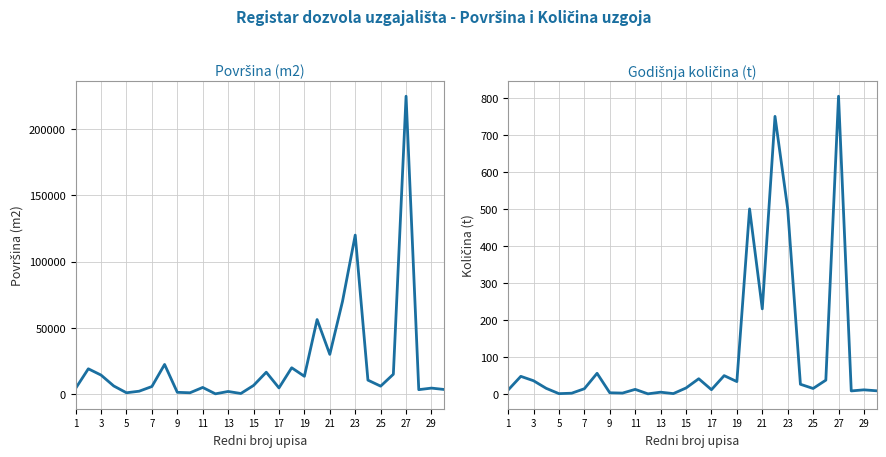

At how many categories does at least one series exceed 175141?

1